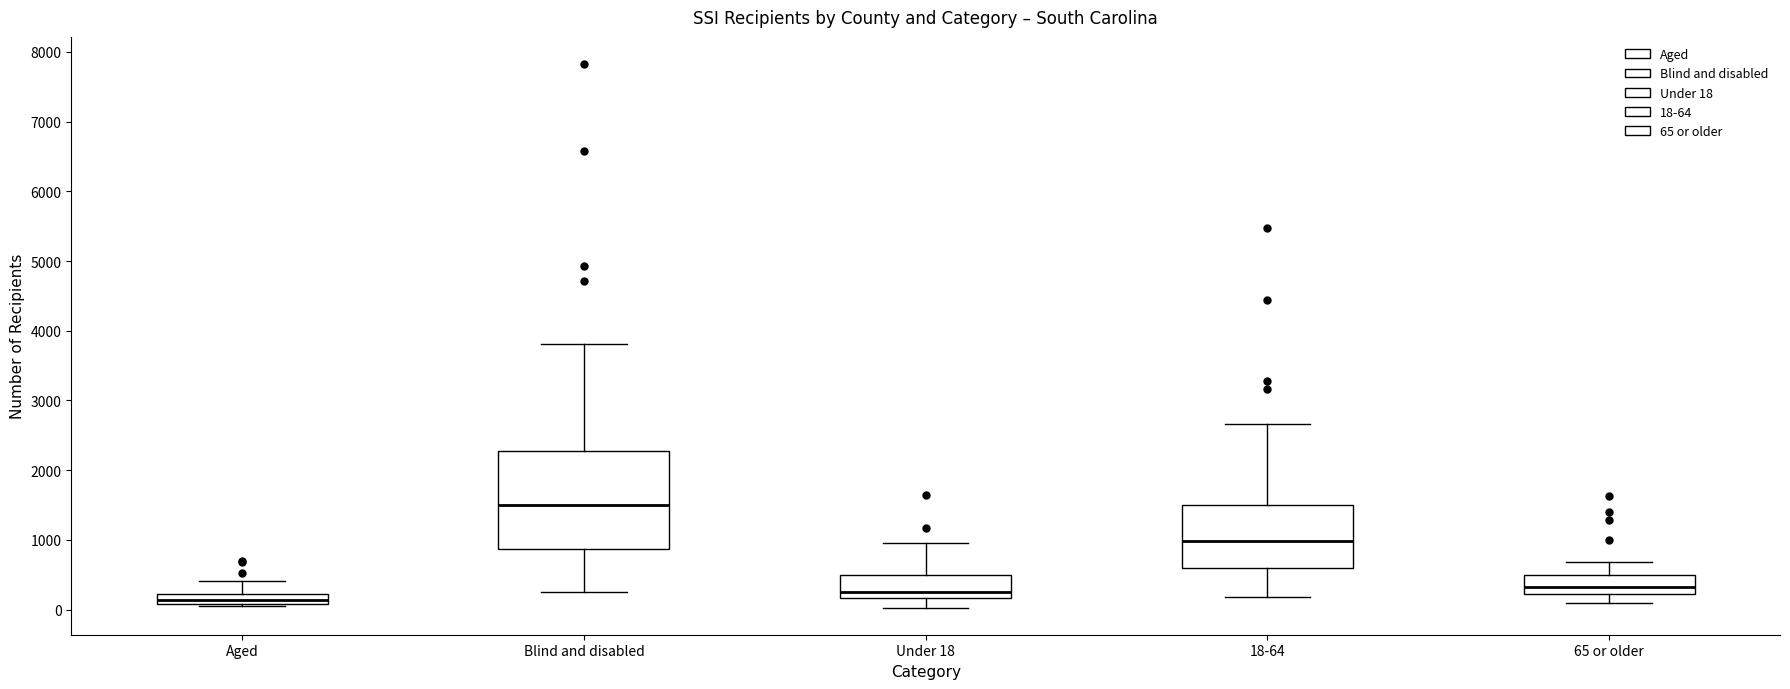

Where does the lower whisker of the box for 18-64 end on the y-axis? The values are not printed on the chart, so give them approximately, as read against the axis.

200